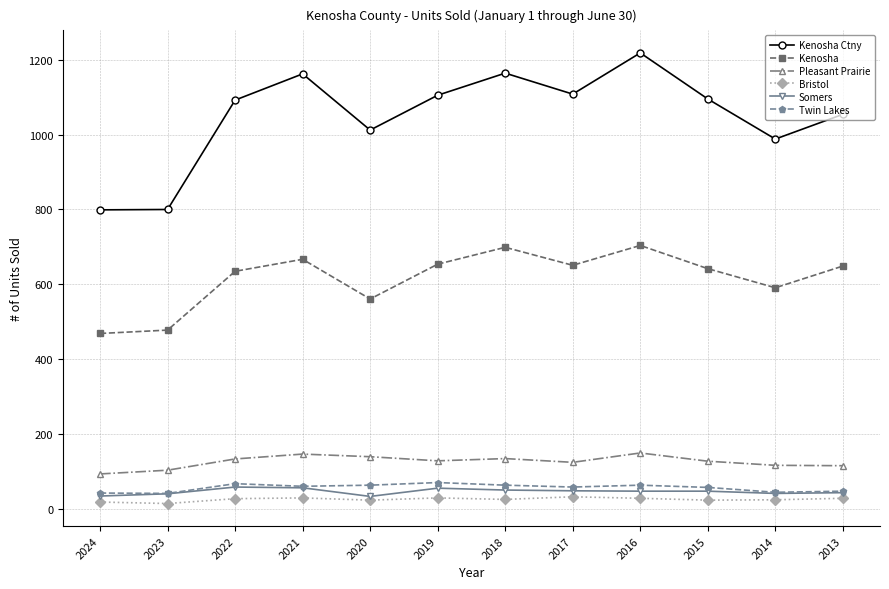

At which category does the chart reach its peak across all series?

2016